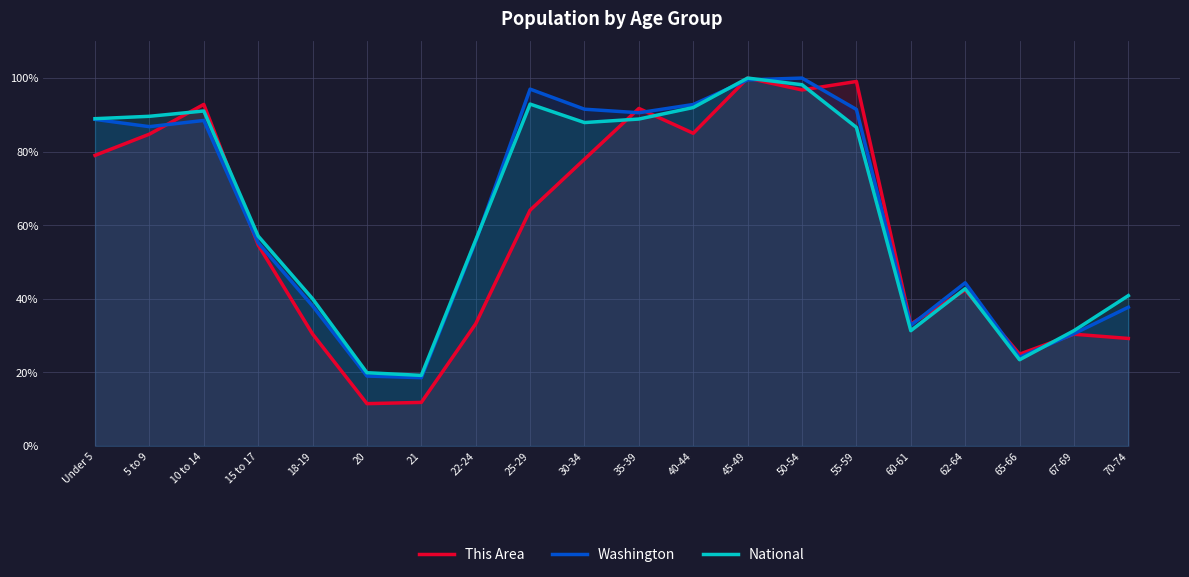

How many interior local valleys does the Washington series have?

5